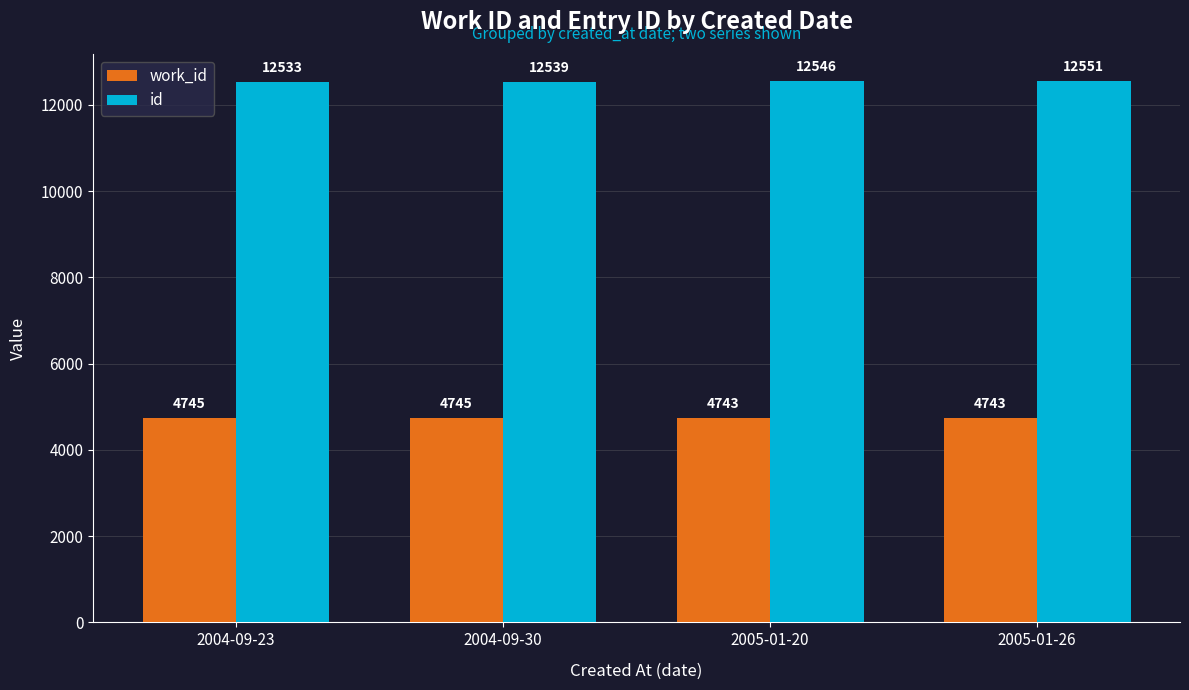

What is the difference between the maximum and second lowest values in the work_id series?

2